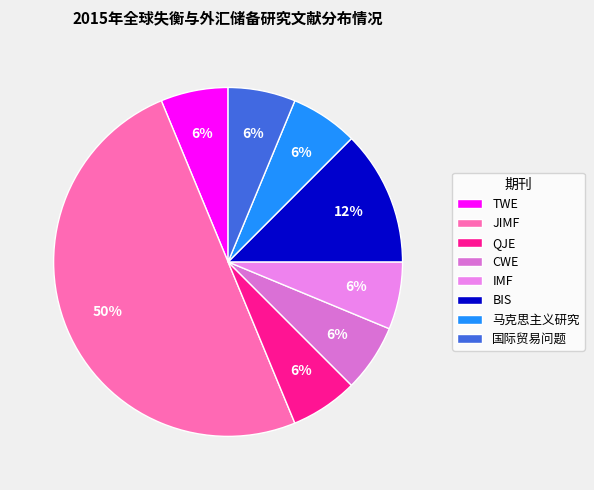

Count the number of slices in the pie.

8